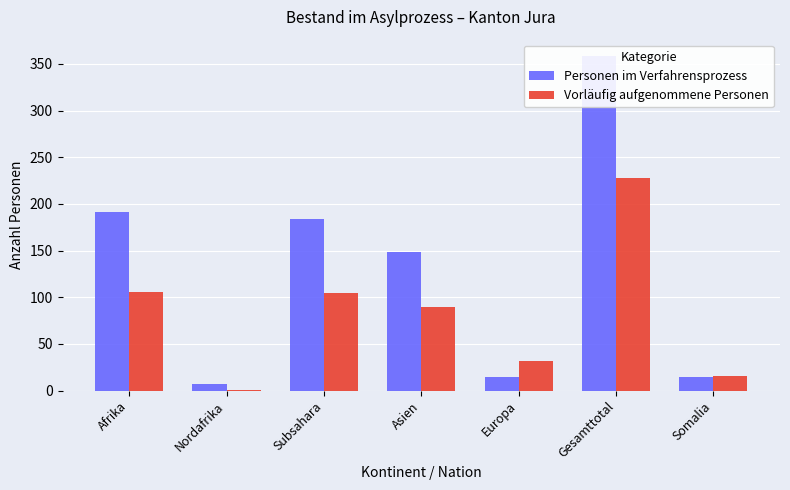

At which label does Personen im Verfahrensprozess first exceed 148?

Afrika